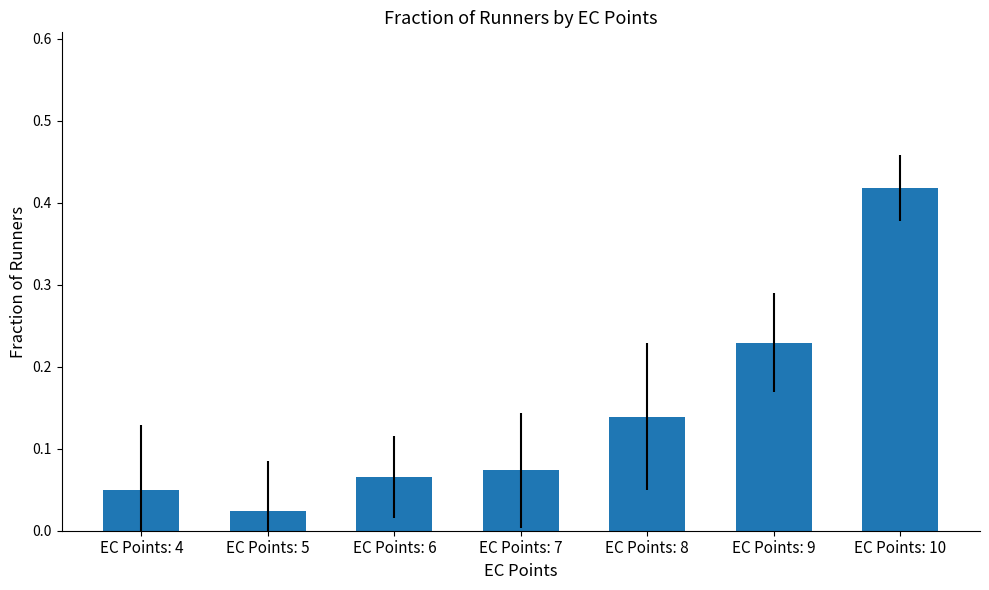

Which label corresponds to the smallest value in the chart?

EC Points: 5